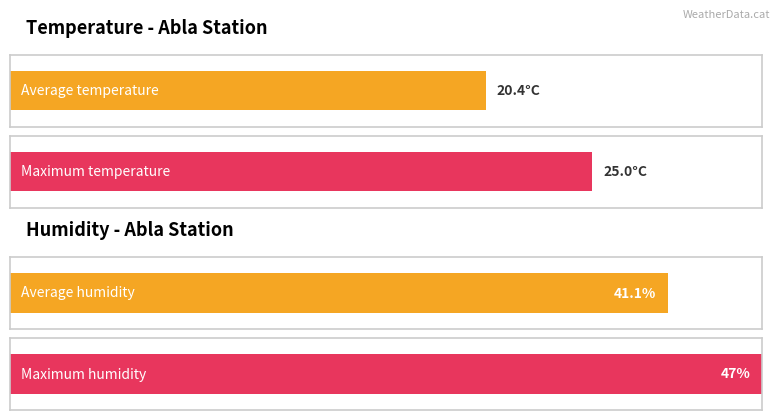

Rank the series by their maximum value, from highest to lowest.

Humidity (%), Temperature (C)